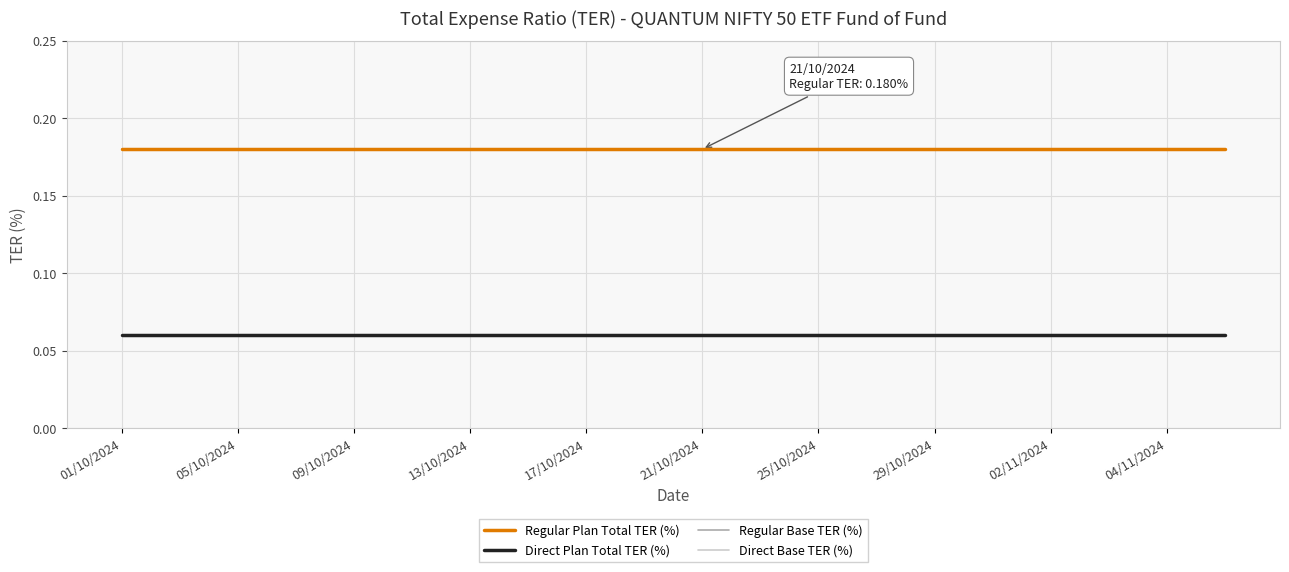

Does the chart display data point markers on the line(s)?

No